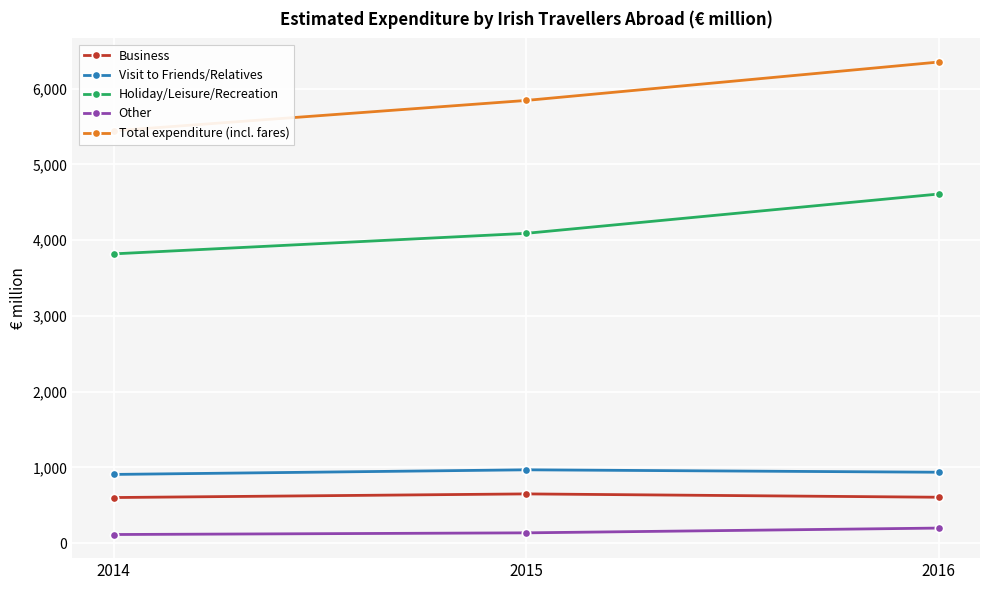

What is the value of the Other point at the 3rd from the left?

199